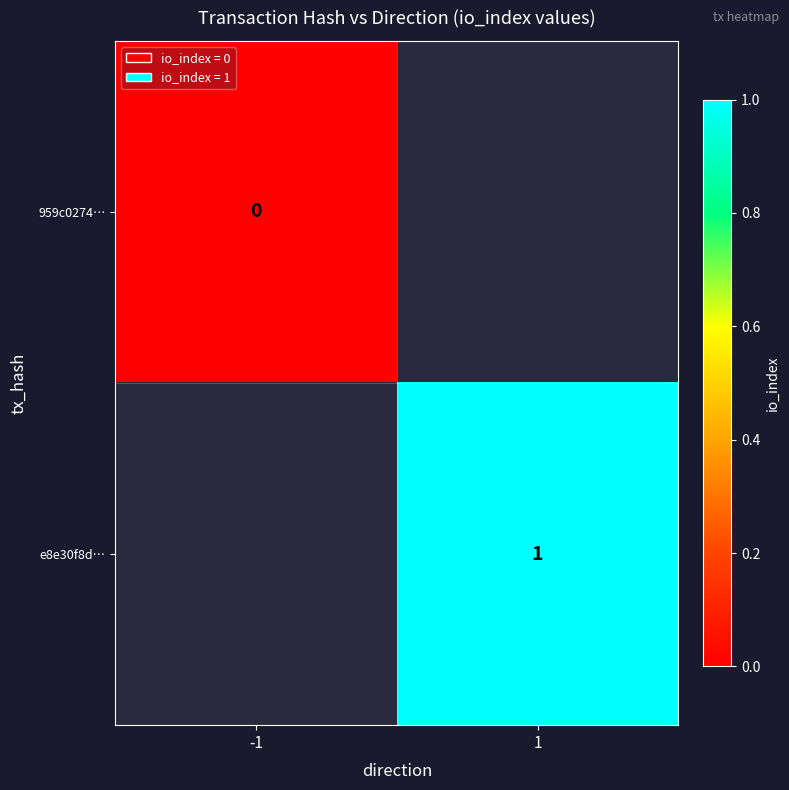

Is it true that e8e30f8d… equals 0 at 1?

False